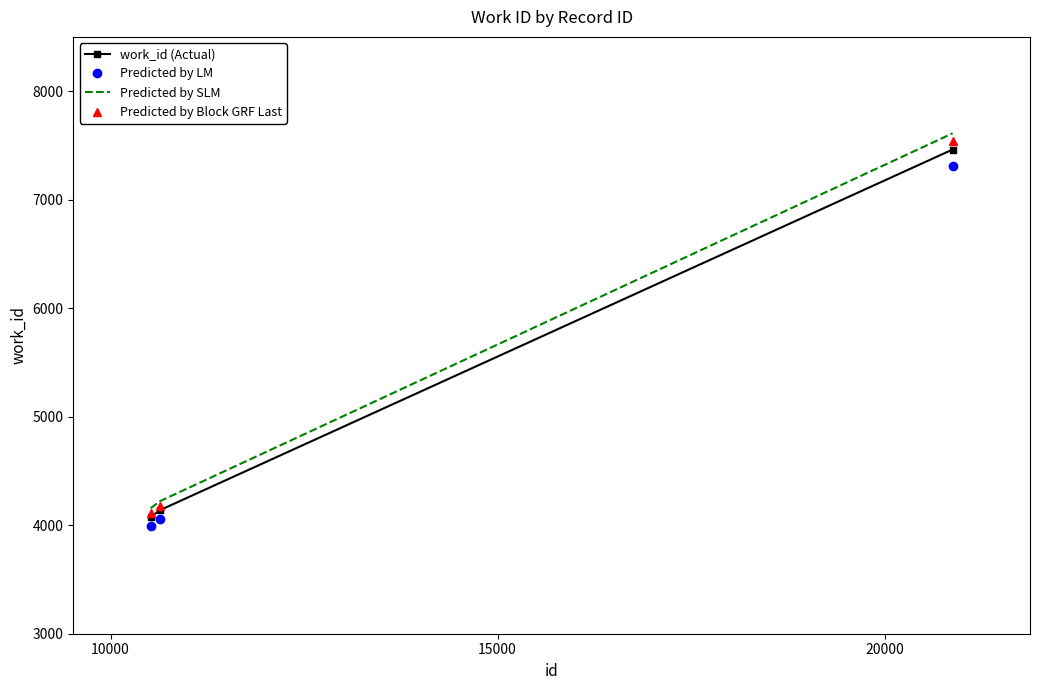

What is the greatest value displayed?

7611.2